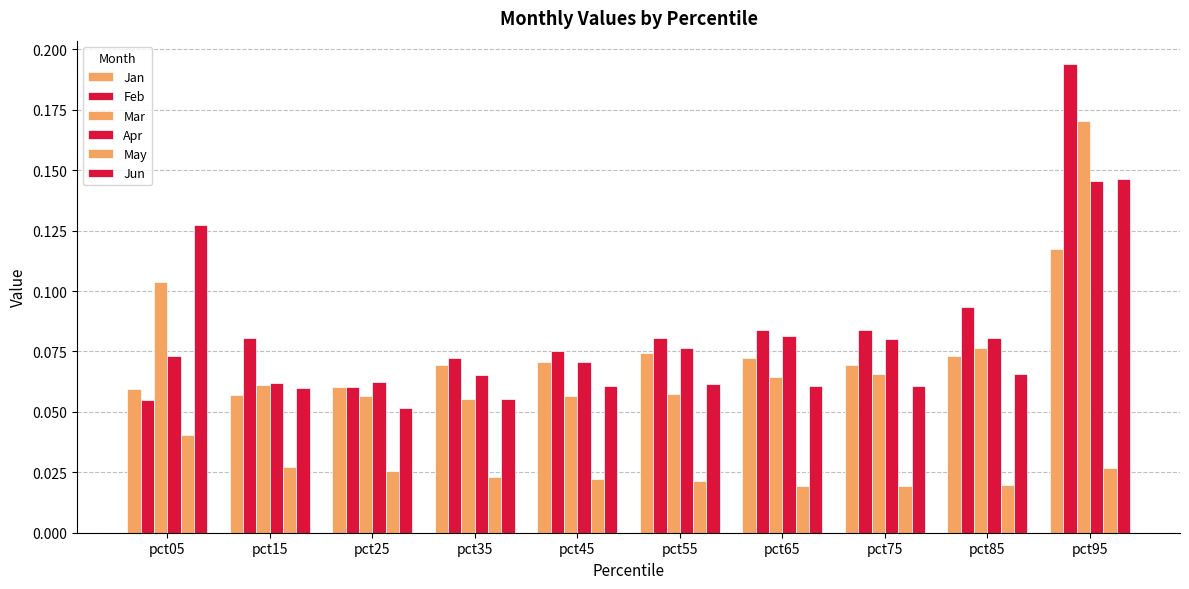

What is the difference between the maximum and second lowest values in the Jun series?

0.1